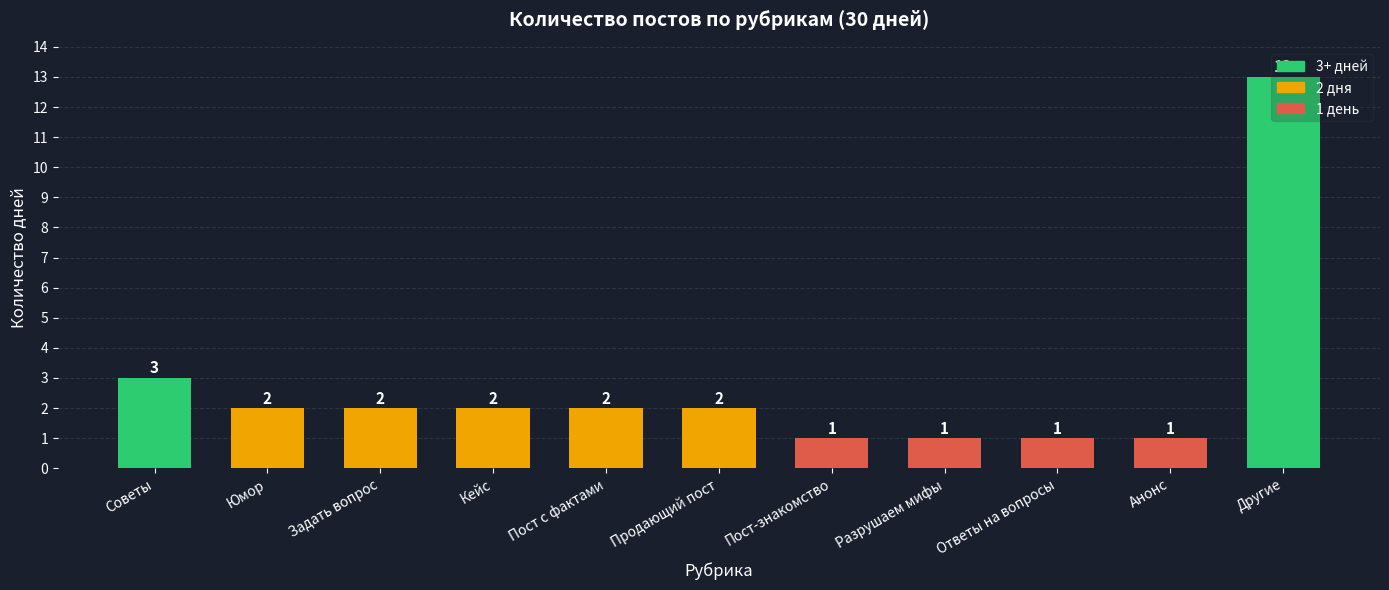

What position from the left is Пост с фактами?

5